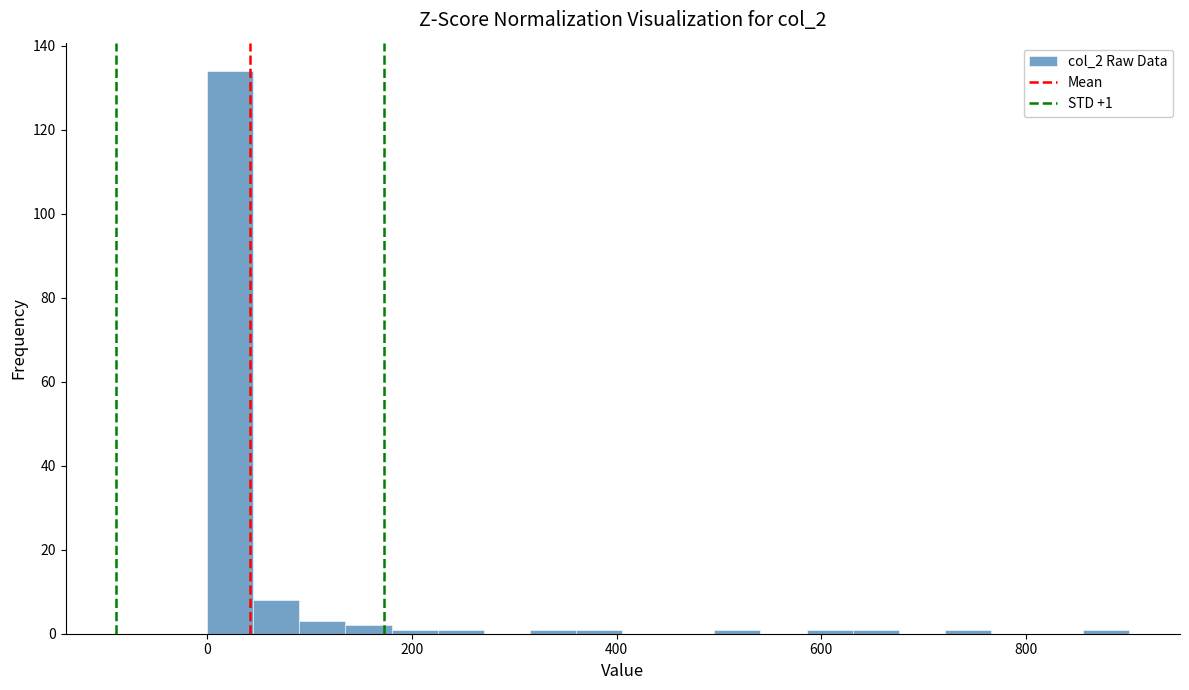

Around what value on the x-axis is the tallest bar? Give the approximate position of its centre, as read against the axis.

20